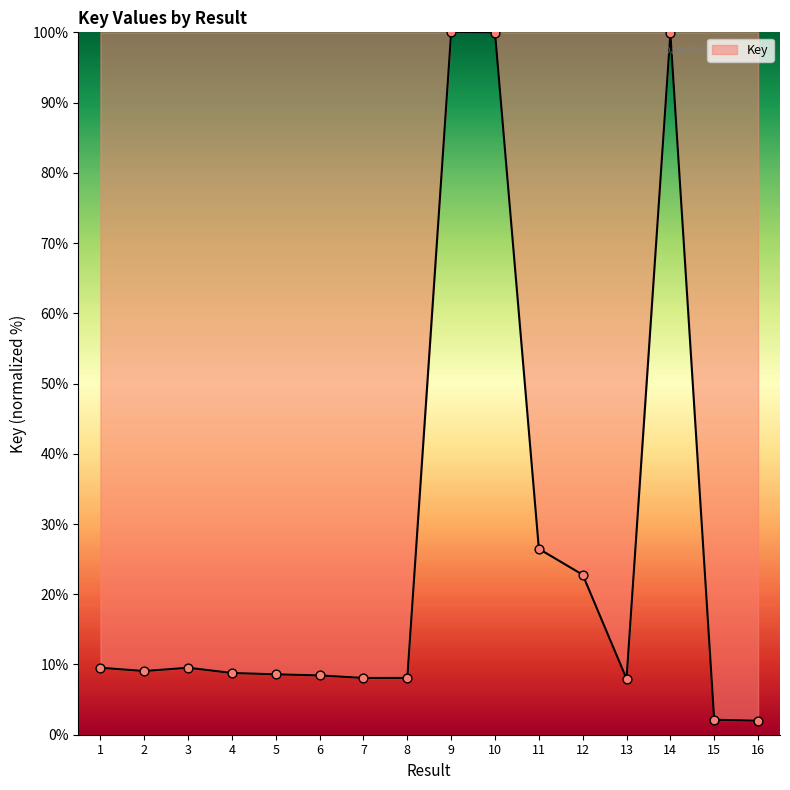

What is the change in value from 12 to 14?

+77.1